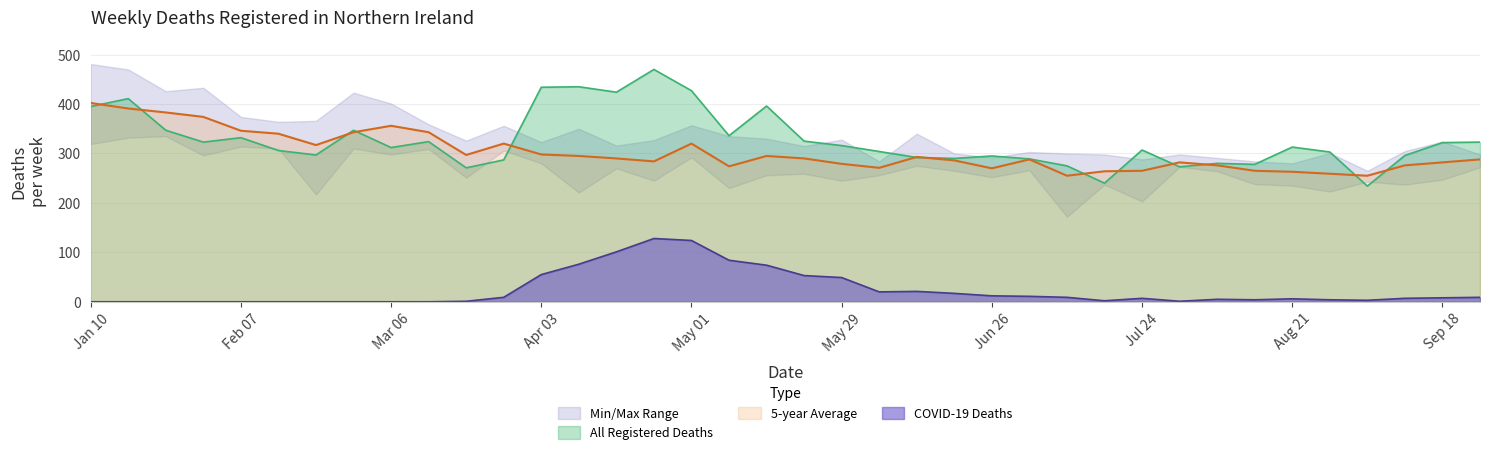

What is the label of the 24th point from the right?

2020-04-17